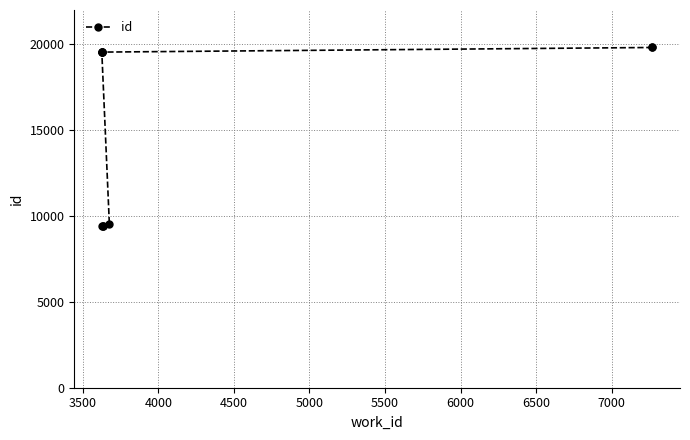

Is it true that the value at 3000 is 5212?

False